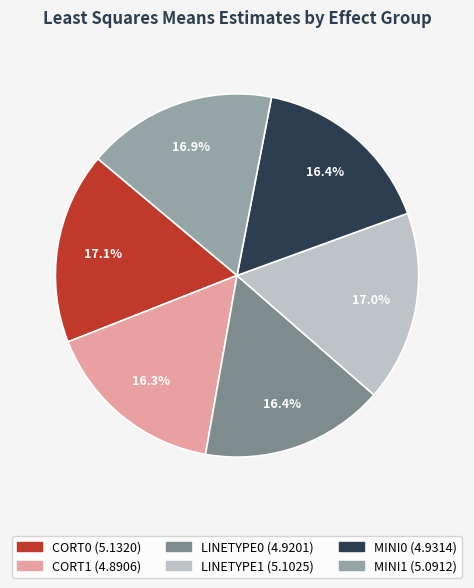

Do LINETYPE0 and MINI1 together represent more than half of the pie?

No